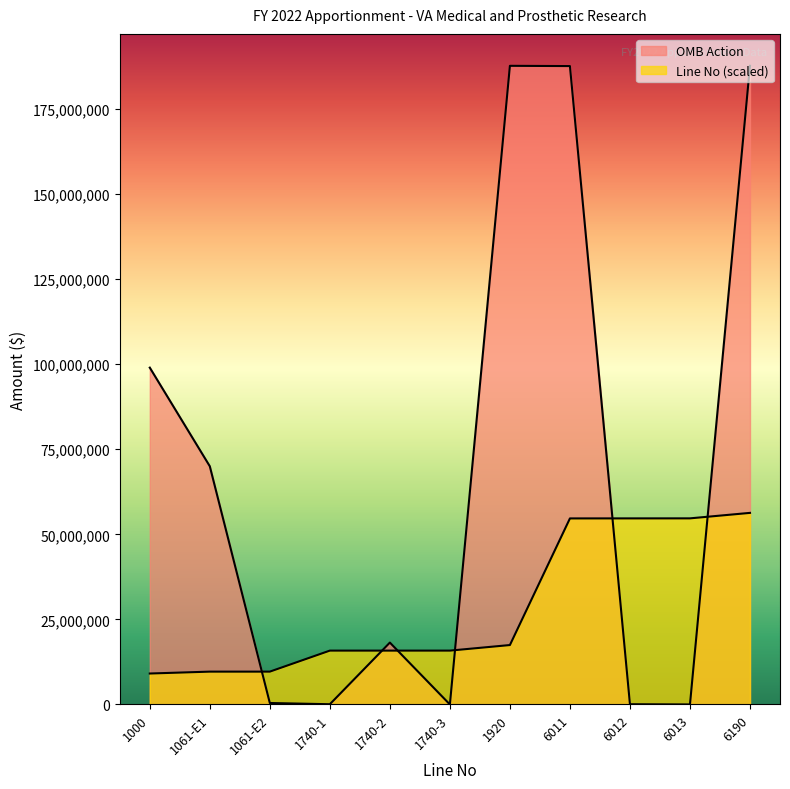

What is the spread (max minus min) of values at 1000?

89891548.9